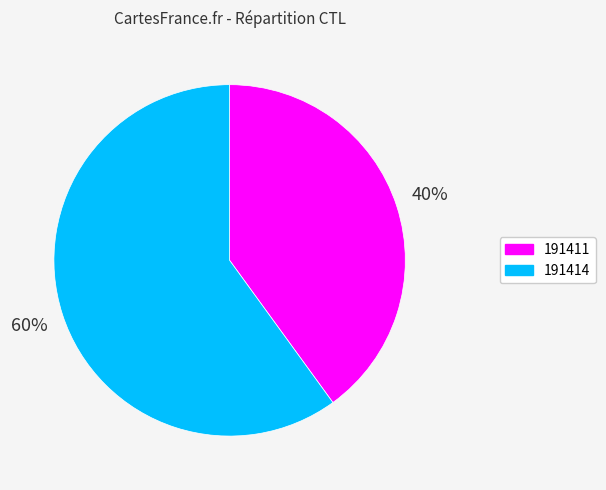

Approximately how many times larger is the value at 191411 compared to 191414?

0.7